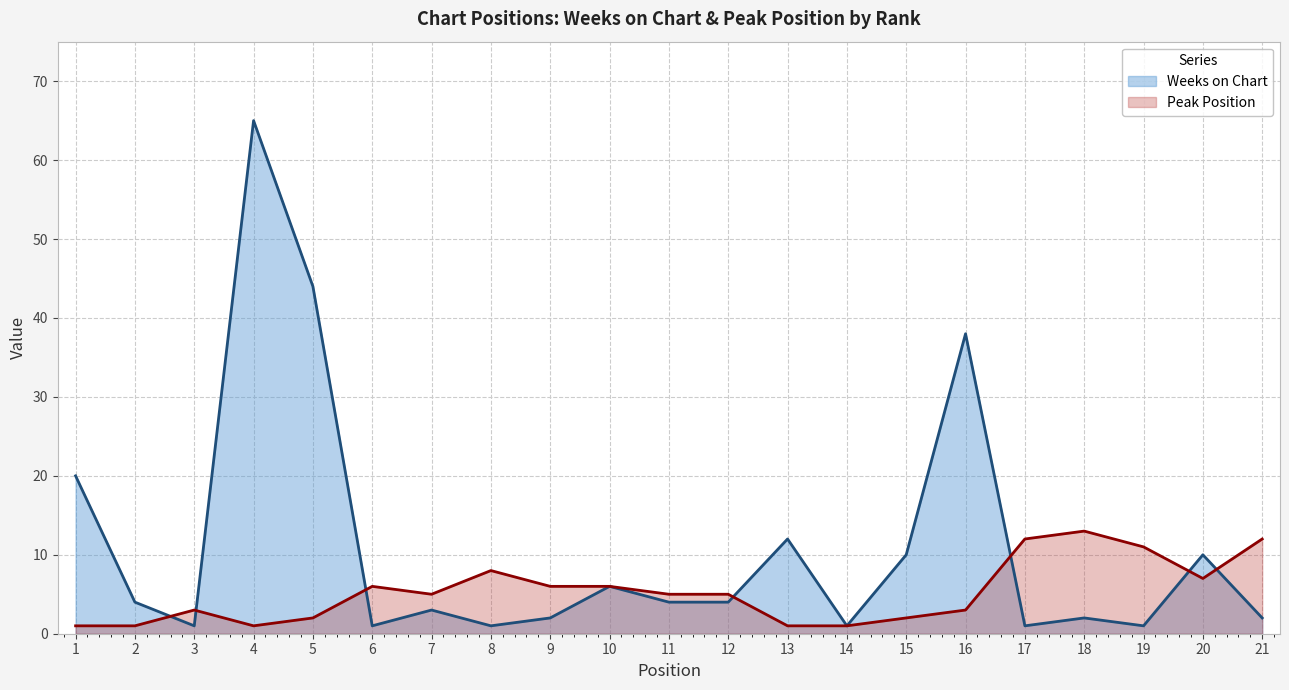

What is the difference between the maximum and minimum values in the Weeks on Chart series?

64